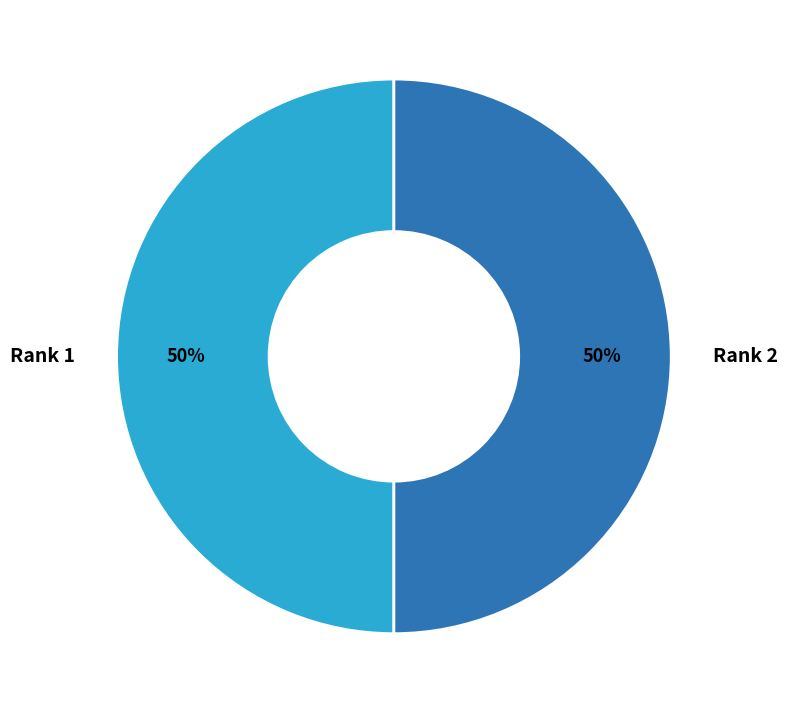

Count the number of slices in the pie.

2